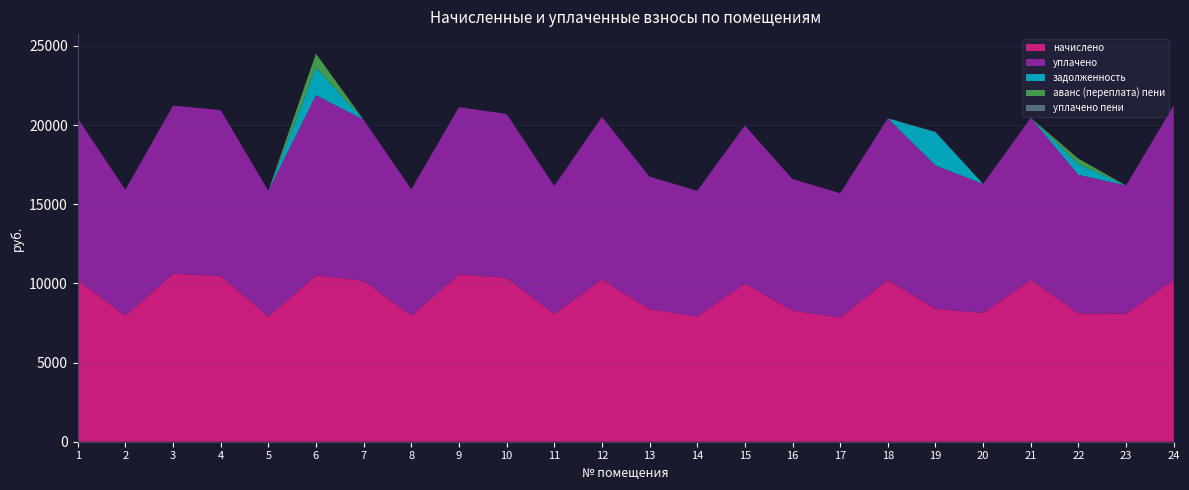

Reading right to left, list all the values displayed in this chart.

начислено: 24=10229.8	23=8094.7	22=8110.1	21=10229.8	20=8140.8	19=8401.9	18=10214.4	17=7849.0	16=8294.4	15=9984.0	14=7925.8	13=8371.2	12=10260.4	11=8079.4	10=10352.6	9=10567.8	8=7971.8	7=10168.3	6=10506.2	5=7925.8	4=10475.5	3=10613.9	2=7956.5	1=10214.4
уплачено: 24=11015.6	23=8094.7	22=8747.0	21=10229.8	20=8140.8	19=9047.4	18=10214.4	17=7849.0	16=8294.4	15=9984.0	14=7925.8	13=8371.2	12=10260.4	11=8079.4	10=10352.6	9=10567.8	8=7971.8	7=10168.3	6=11378.4	5=7925.8	4=10475.5	3=10613.9	2=7956.5	1=10214.4
задолженность: 24=0.0	23=0.0	22=675.8	21=0.0	20=0.0	19=2100.5	18=0.0	17=0.0	16=0.0	15=0.0	14=0.0	13=0.0	12=0.0	11=0.0	10=0.0	9=0.0	8=0.0	7=0.0	6=1751.0	5=0.0	4=0.0	3=0.0	2=0.0	1=0.0
аванс (переплата) пени: 24=0.0	23=0.0	22=337.9	21=0.0	20=0.0	19=0.0	18=0.0	17=0.0	16=0.0	15=0.0	14=0.0	13=0.0	12=0.0	11=0.0	10=0.0	9=0.0	8=0.0	7=0.0	6=872.2	5=0.0	4=0.0	3=0.0	2=0.0	1=0.0
уплачено пени: 24=0.0	23=0.0	22=12.7	21=0.0	20=0.0	19=31.8	18=0.0	17=0.0	16=0.0	15=0.0	14=0.0	13=0.0	12=0.0	11=0.0	10=0.0	9=0.0	8=0.0	7=0.0	6=12.9	5=0.0	4=0.0	3=0.0	2=0.0	1=0.0